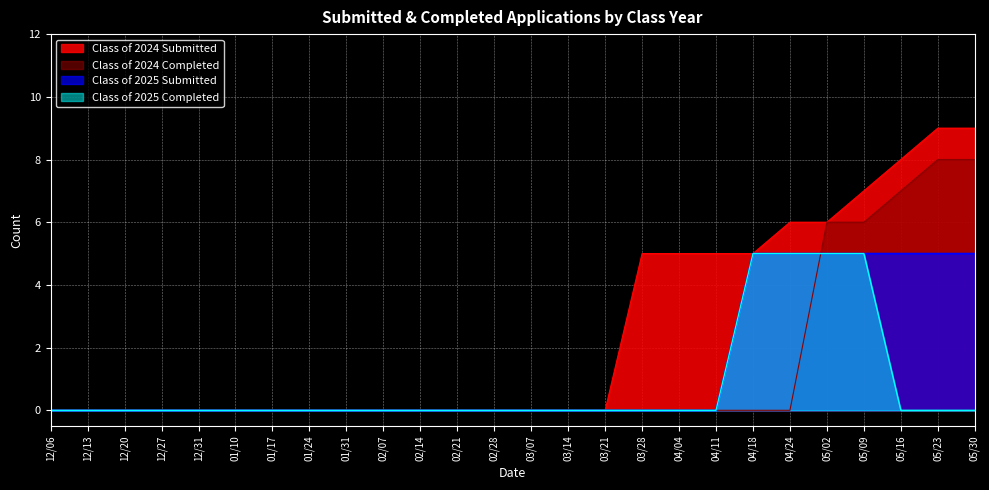

How many categories are shown in the chart?

26